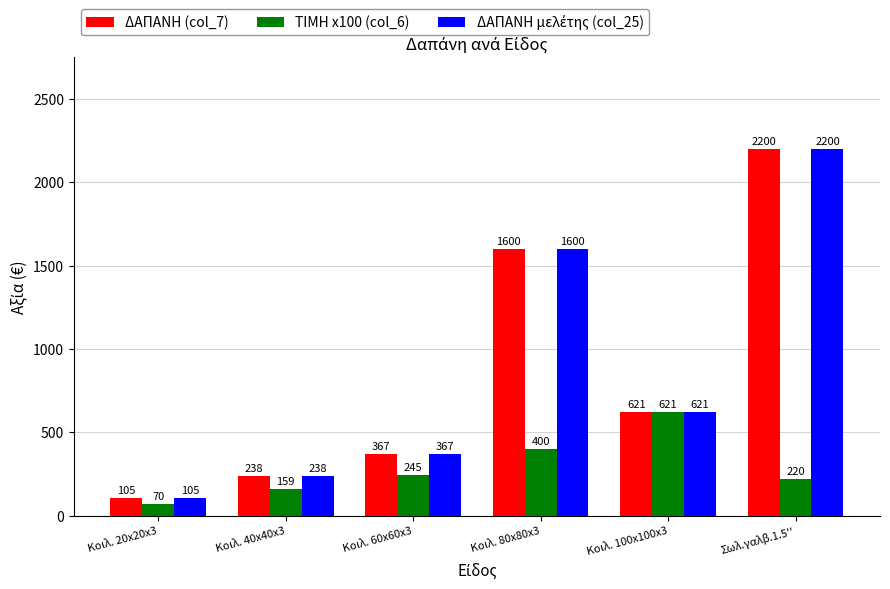

What is the difference between the ΔΑΠΑΝΗ (col_7) values at Κοιλ. 100x100x3 and Σωλ.γαλβ.1.5''?

1579.0